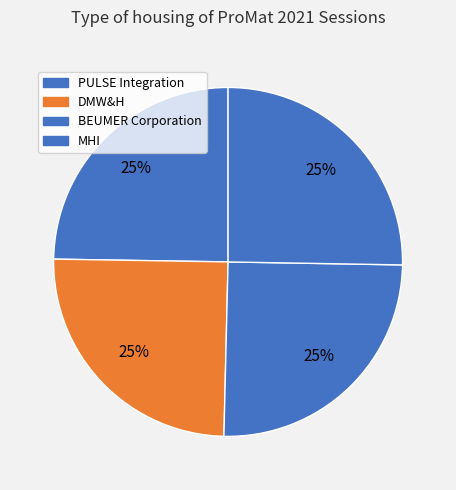

What percentage is the DMW&H slice, to the nearest percent?

25%